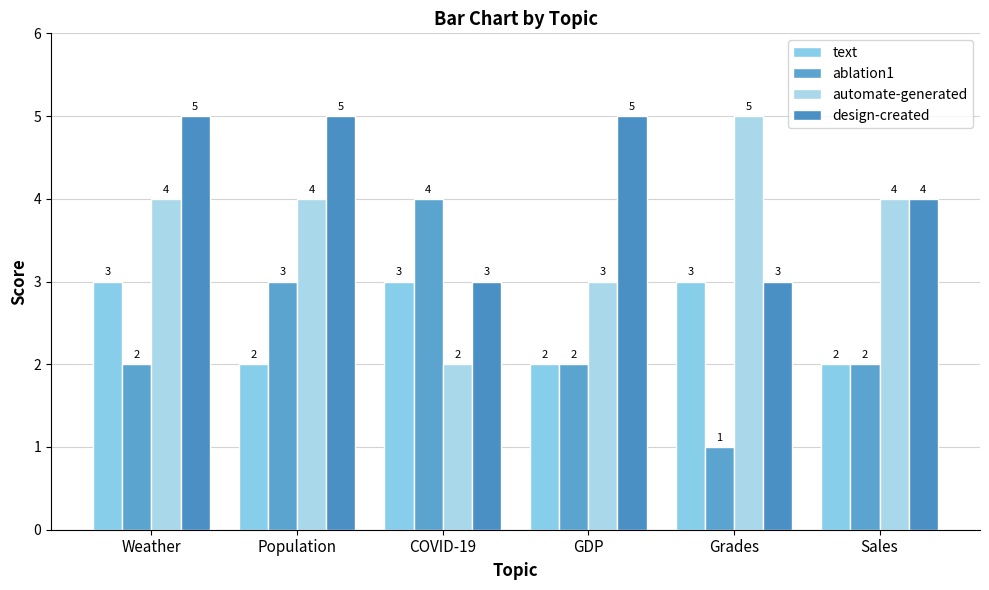

How many series are shown in this chart?

4